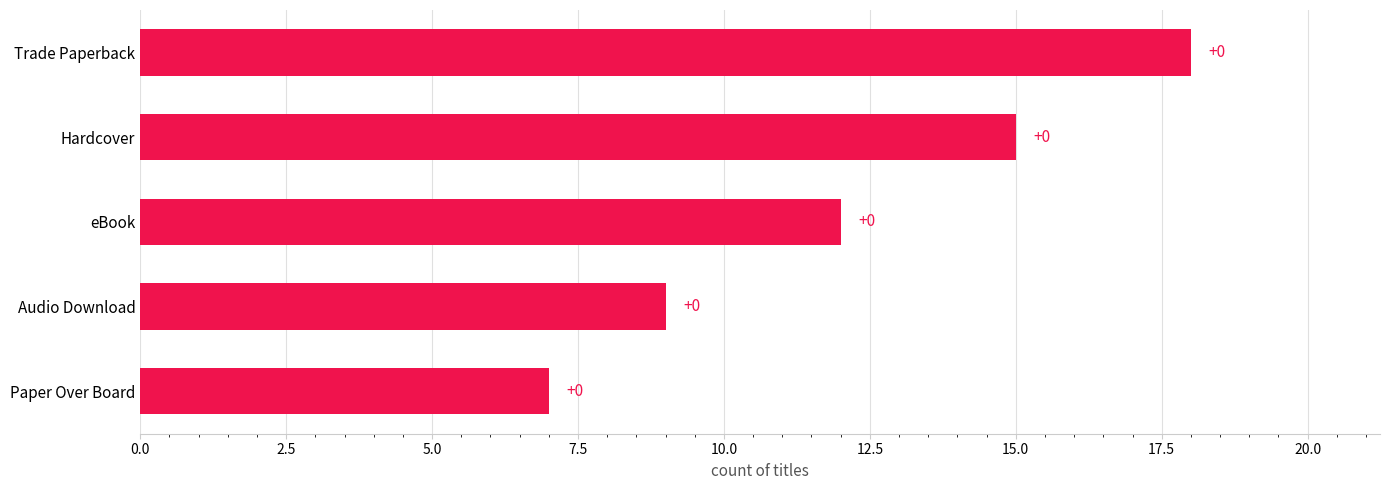

Are the bars horizontal?

Yes